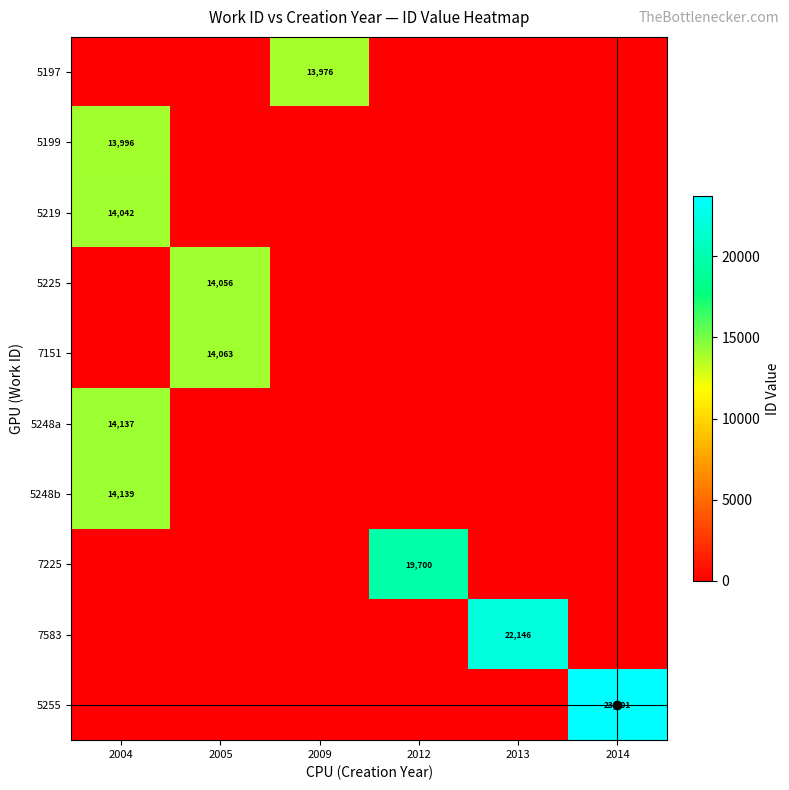

The value of 5197 at 2009 is 23717. True or false?

False